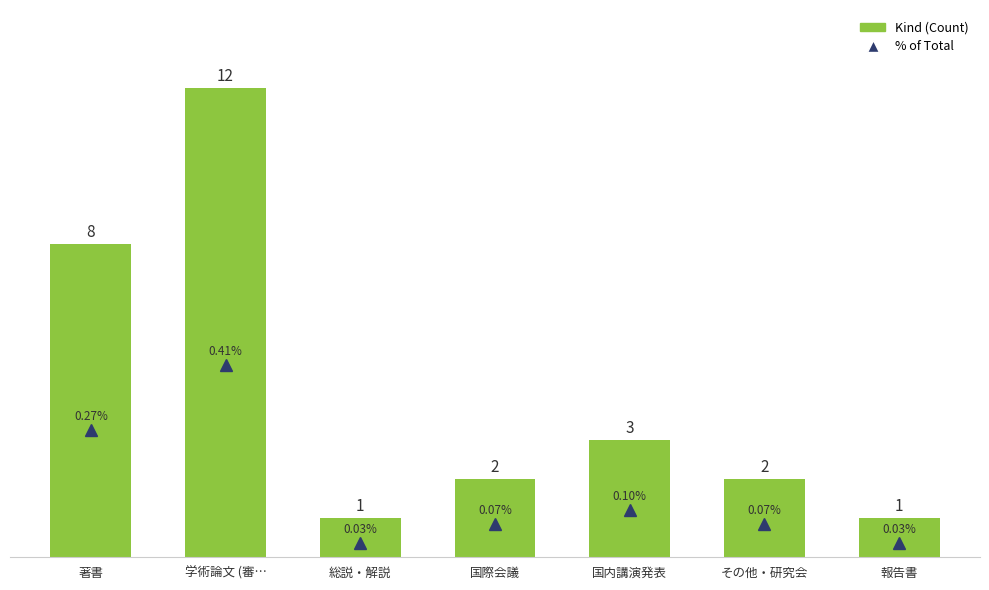

Rank the categories by % of Total value from highest to lowest.

学術論文 (審…, 著書, 国内講演発表, 国際会議, その他・研究会, 総説・解説, 報告書